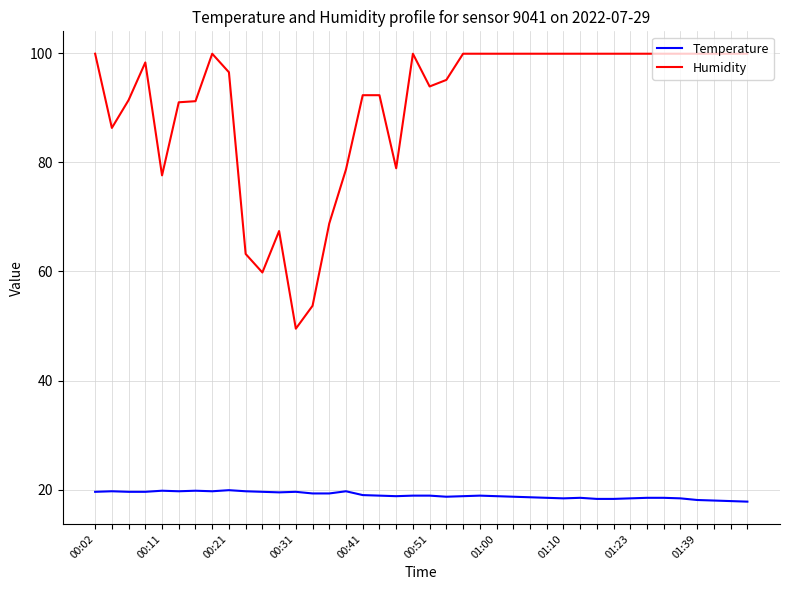

What is the lowest value of the Humidity series?

49.5